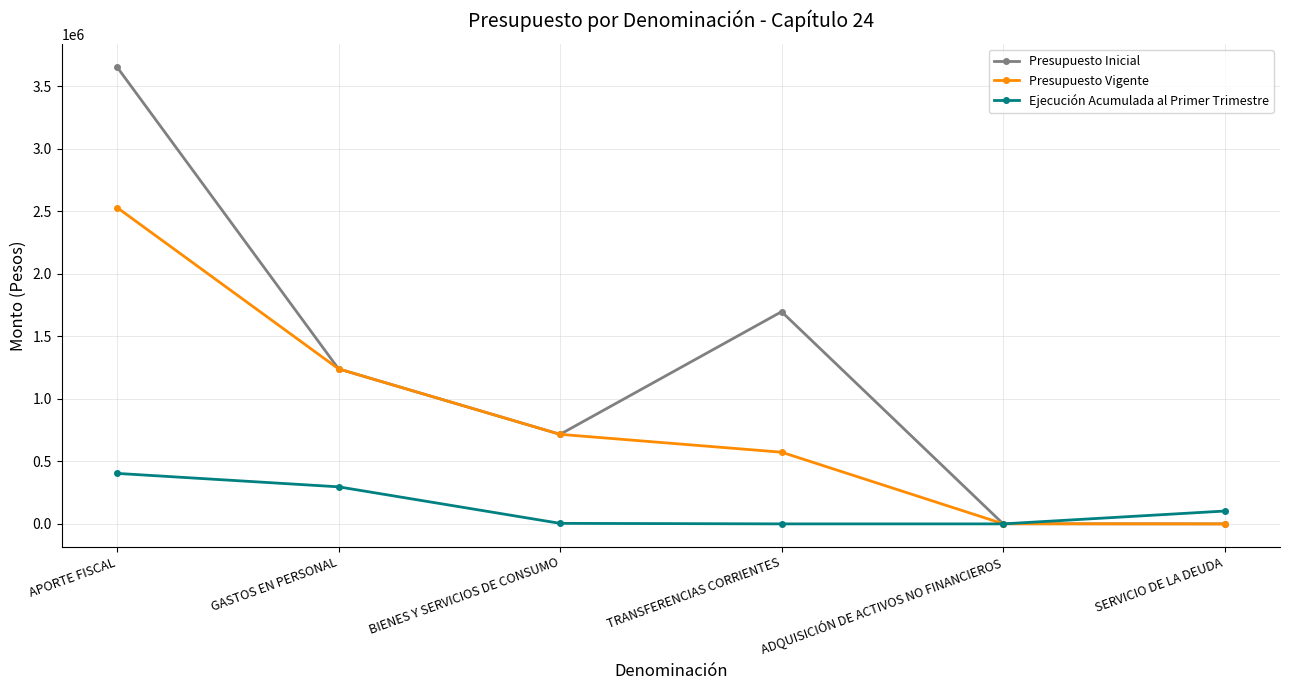

Rank the series by their maximum value, from highest to lowest.

Presupuesto Inicial, Presupuesto Vigente, Ejecución Acumulada al Primer Trimestre